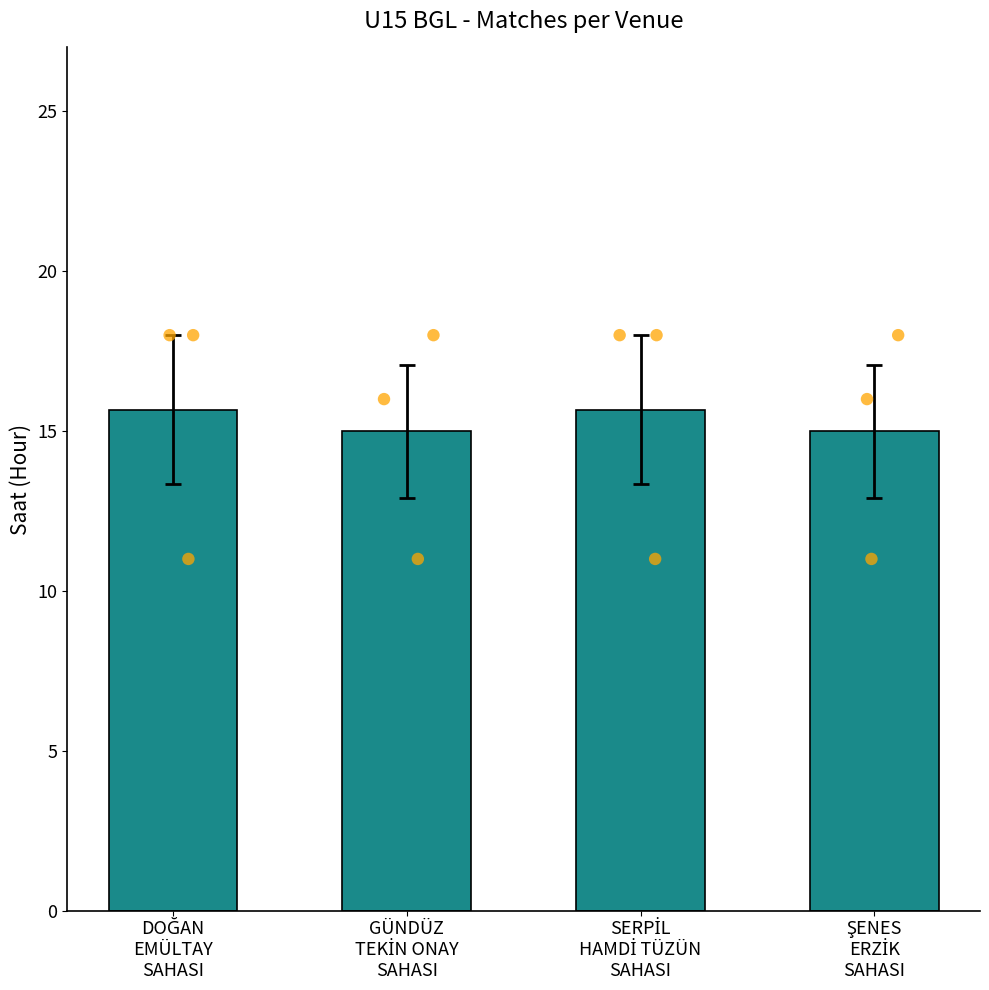

Between SERPİL
HAMDİ TÜZÜN
SAHASI and DOĞAN
EMÜLTAY
SAHASI, which is larger?

SERPİL
HAMDİ TÜZÜN
SAHASI